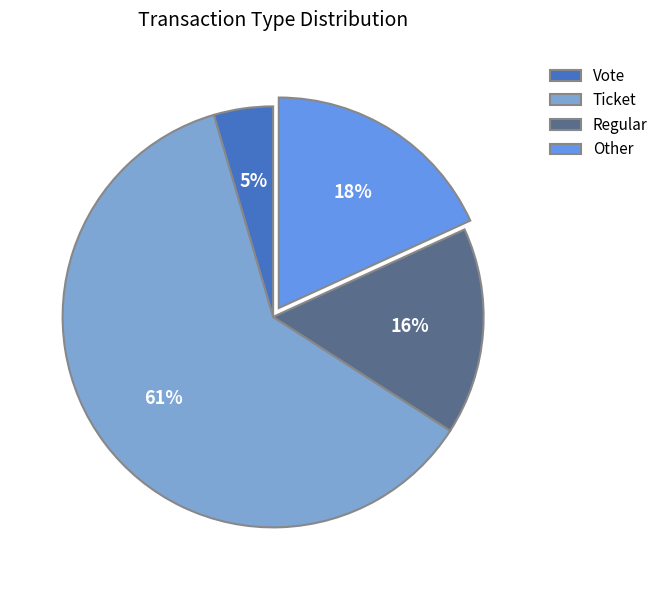

What is the majority slice?

Ticket